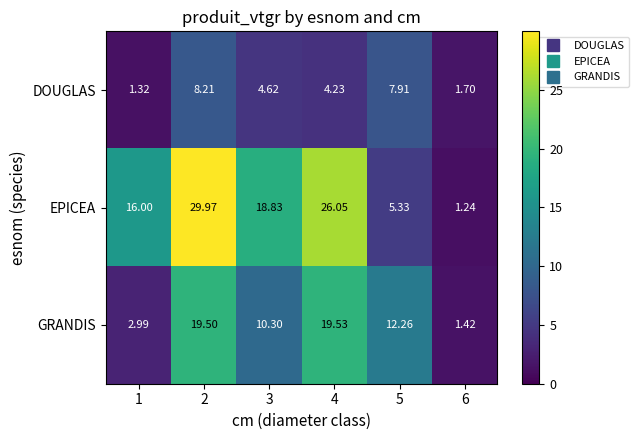

Between 1 and 4, which series saw the biggest shift?

GRANDIS